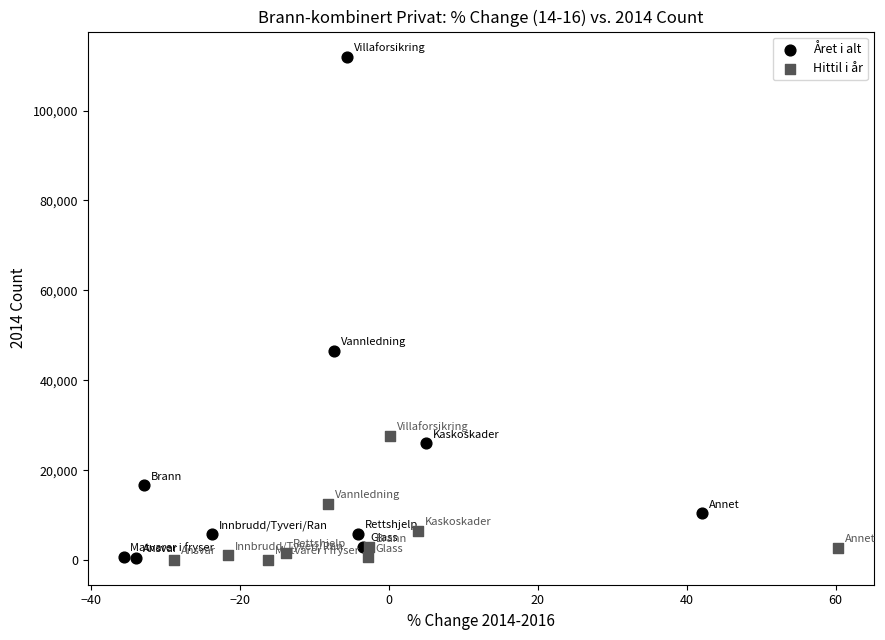

Which series contains the highest Y value?

Året i alt